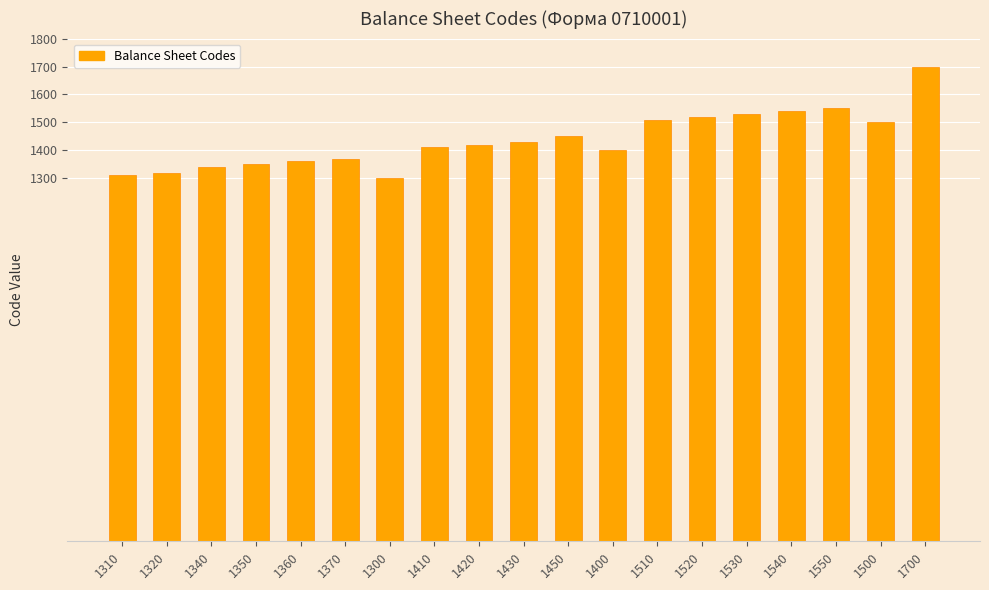

Which label corresponds to the largest value in the chart?

1700